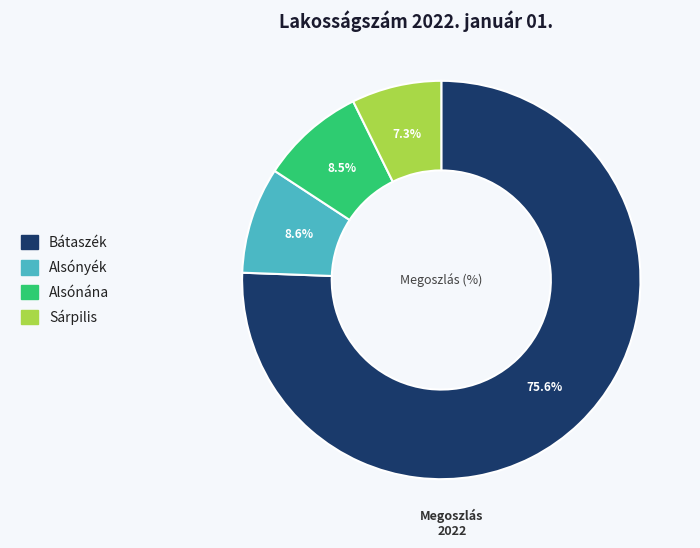

What is the majority slice?

Bátaszék